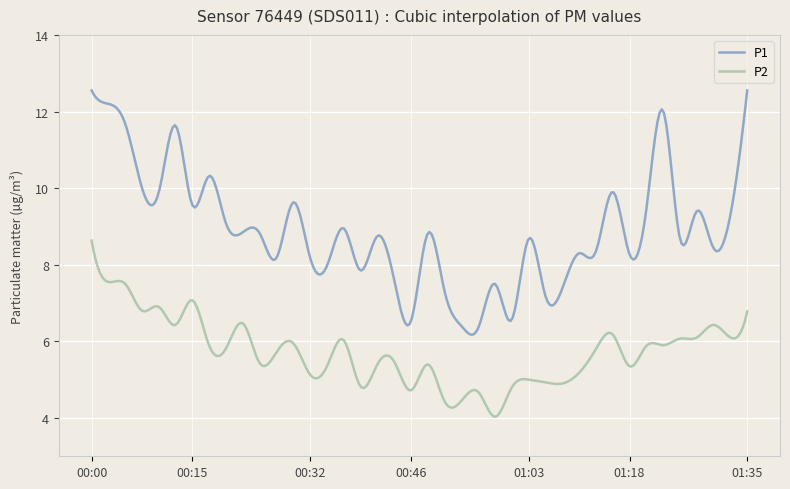

True or false: P1 and P2 cross at least once.

False